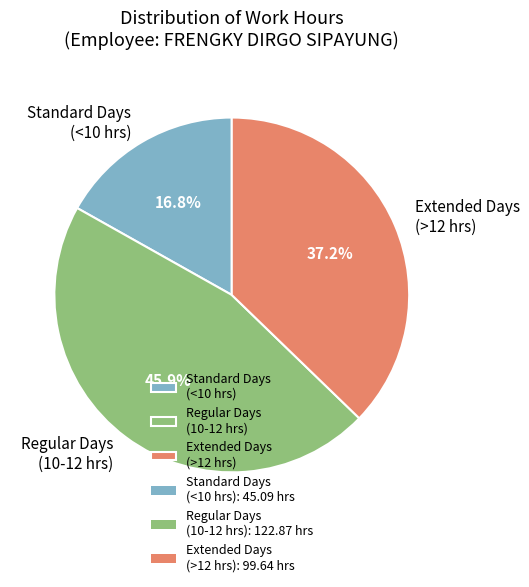

How many segments does this pie chart have?

3